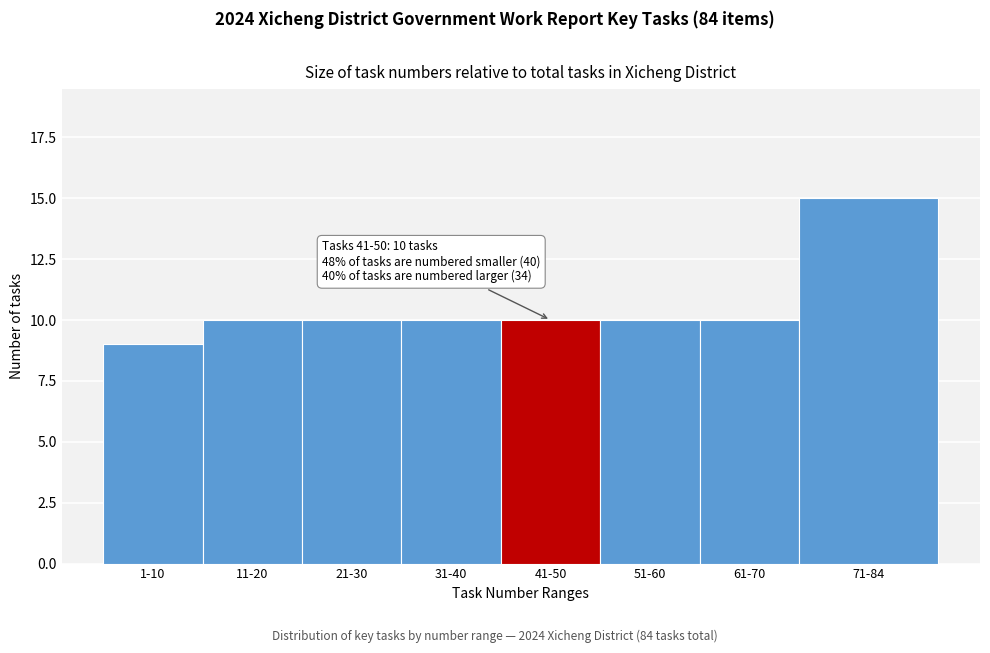

Reading left to right, list all the values displayed in this chart.

9	10	10	10	10	10	10	15